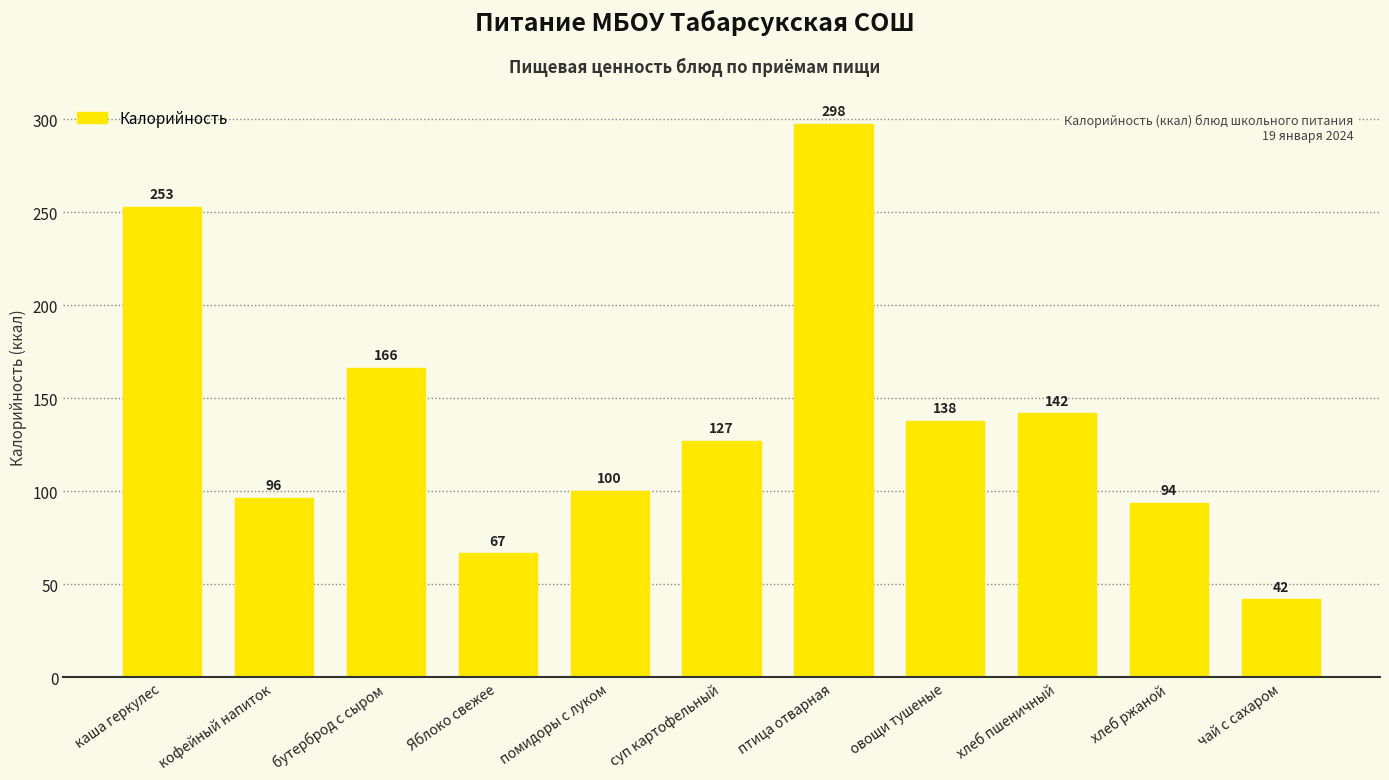

List the labels in order of value, smallest first.

чай с сахаром, Яблоко свежее, хлеб ржаной, кофейный напиток, помидоры с луком, суп картофельный, овощи тушеные, хлеб пшеничный, бутерброд с сыром, каша геркулес, птица отварная